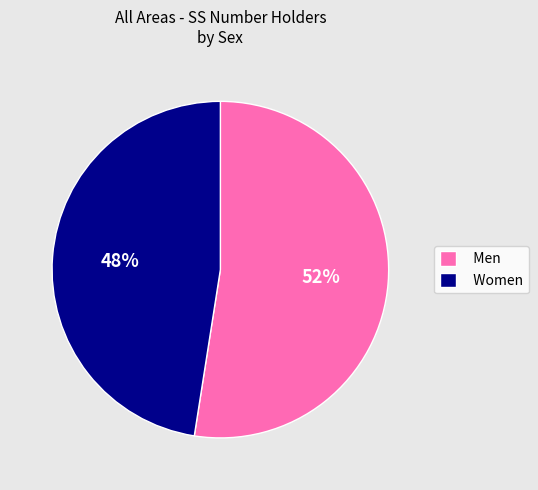

Rank the categories by value from highest to lowest.

Men, Women